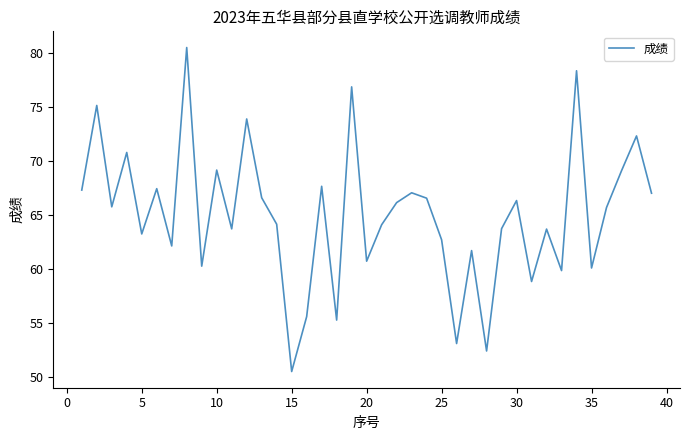

What is the difference between the maximum and minimum values?

30.0